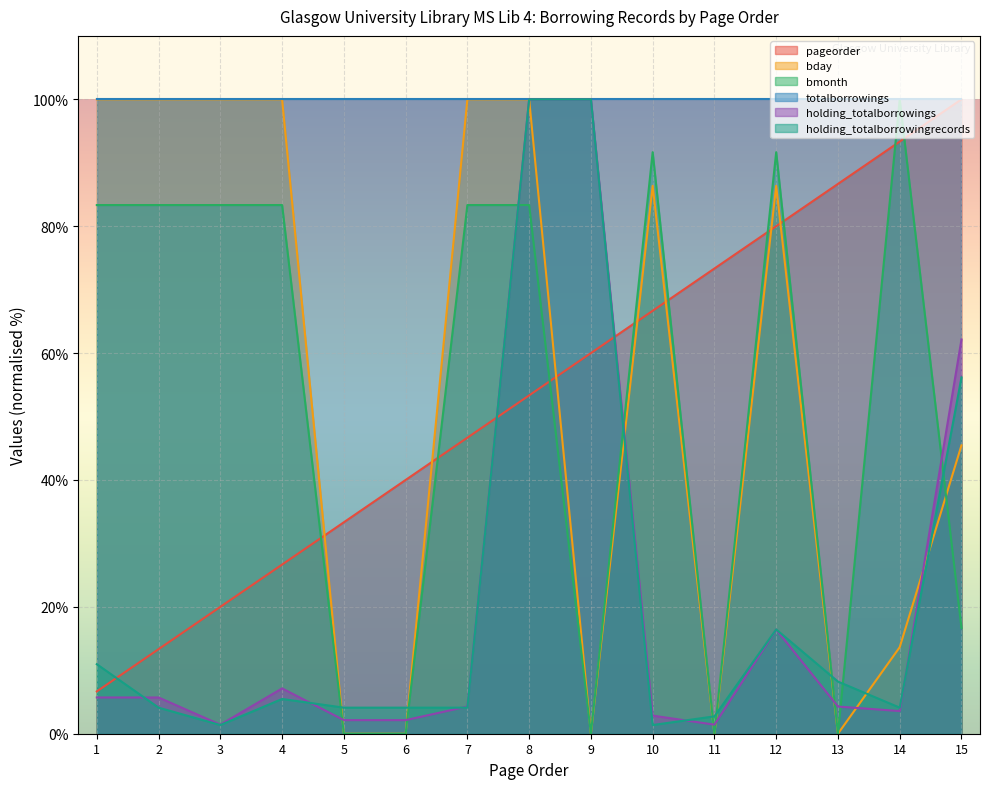

The value of pageorder at 14 is 93.3. True or false?

True